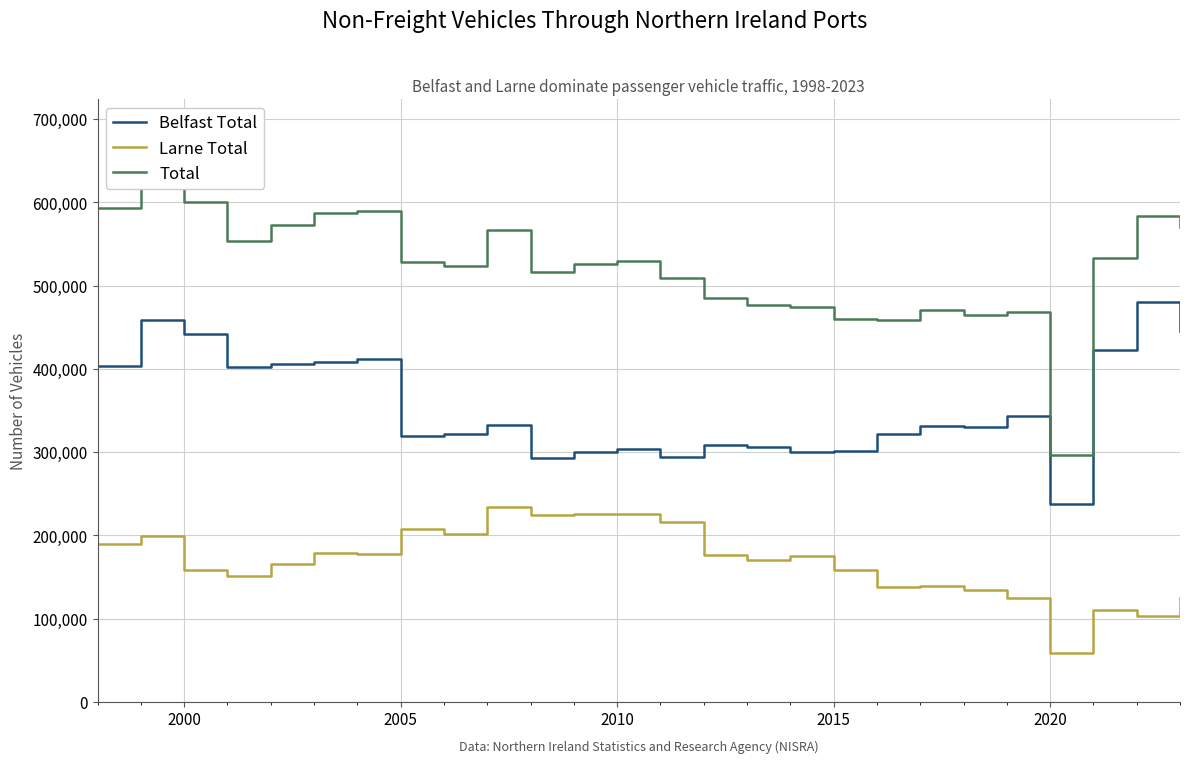

True or false: Total and Belfast Total intersect in this chart.

False